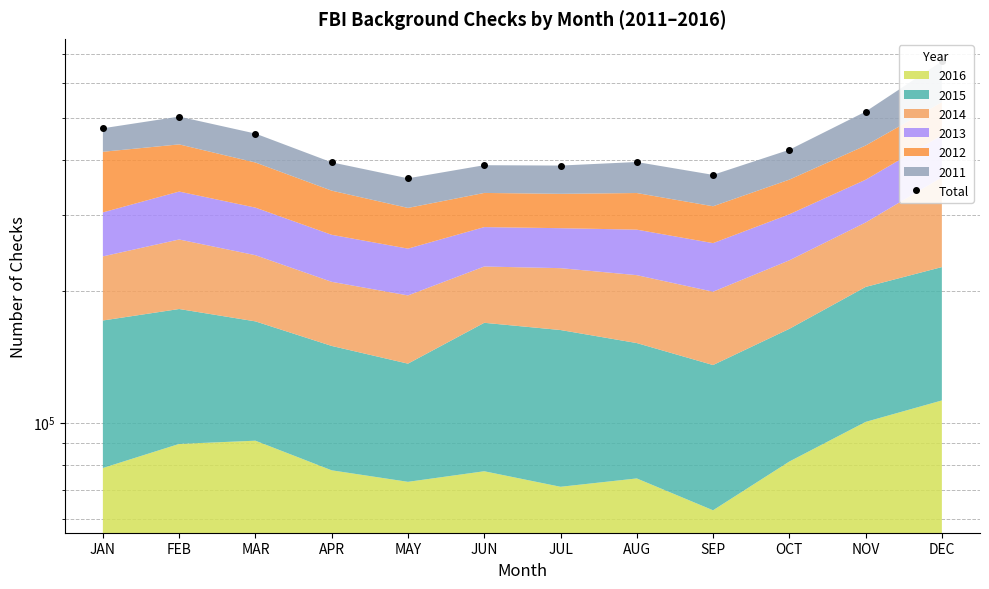

What is the difference between the maximum and minimum values?

310833